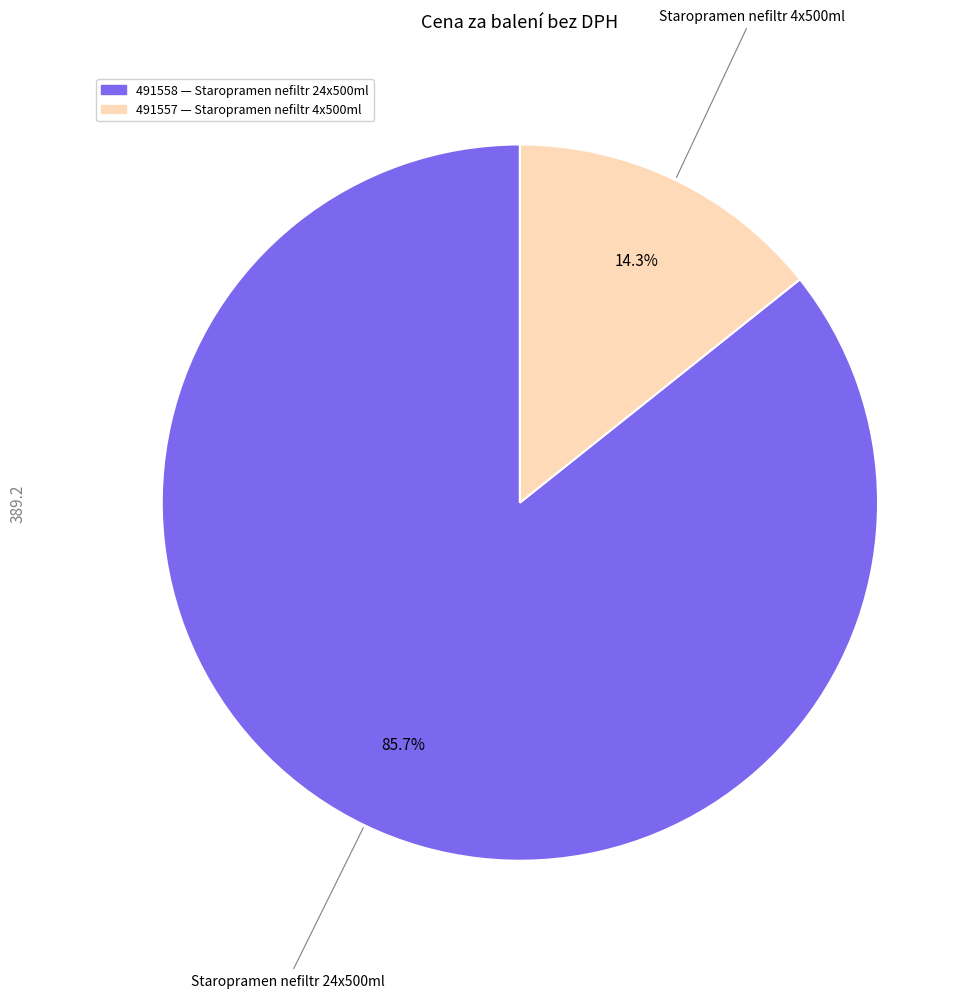

Which has a higher value, 491558 or 491557?

491558